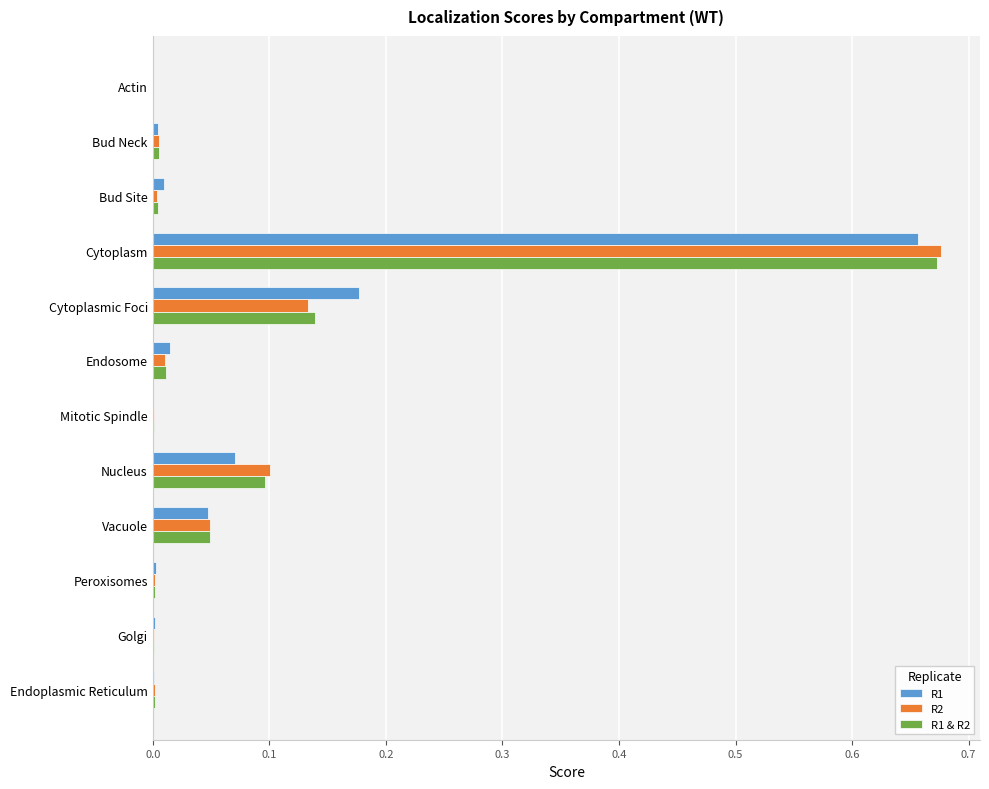

How many categories are shown in the chart?

12